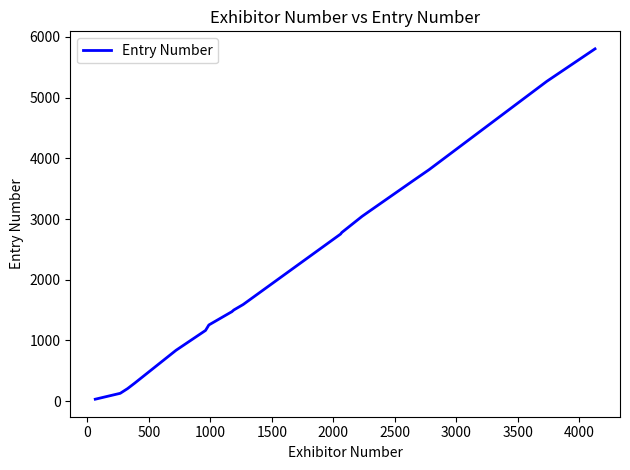

What is the difference between the maximum and minimum values?

5772